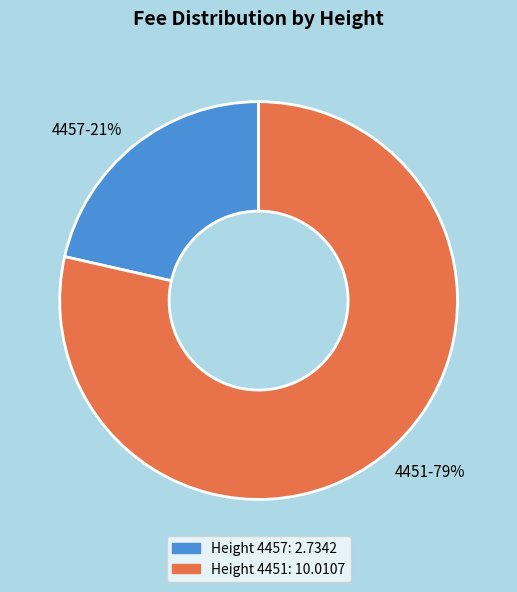

What percentage is the 4451 slice, to the nearest percent?

79%